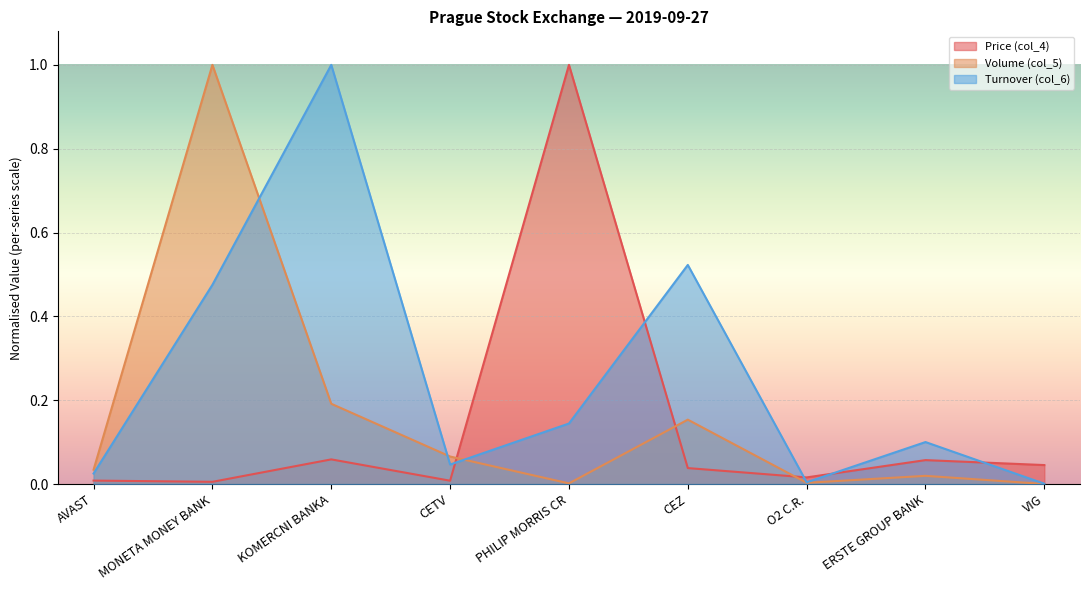

After their last crossing, which series has the higher values: Volume (col_5) or Price (col_4)?

Price (col_4)